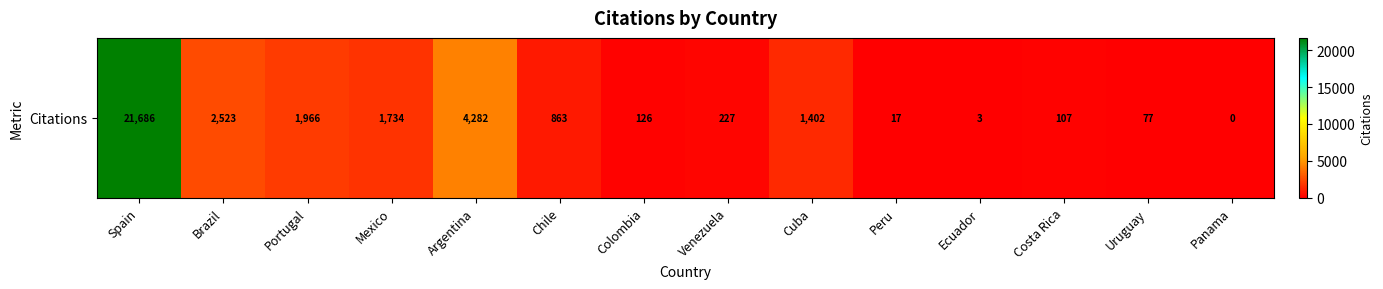

List the labels in order of value, largest first.

Spain, Argentina, Brazil, Portugal, Mexico, Cuba, Chile, Venezuela, Colombia, Costa Rica, Uruguay, Peru, Ecuador, Panama